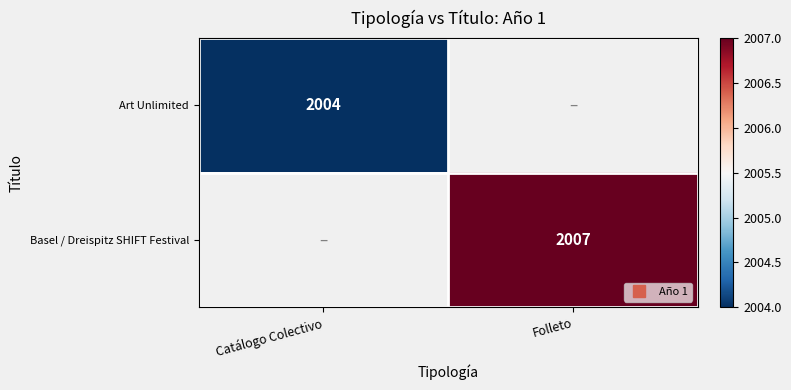

At Catálogo Colectivo, list the series in order from smallest to largest.

Art Unlimited, Basel / Dreispitz SHIFT Festival